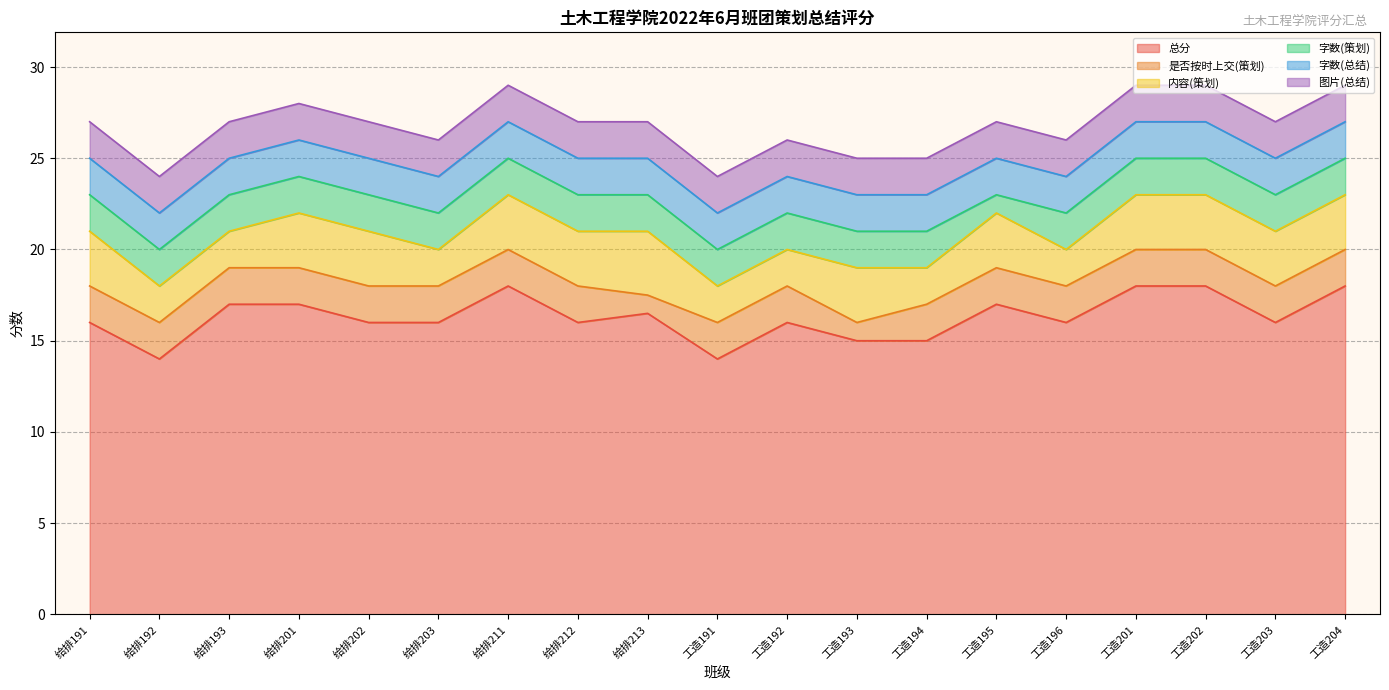

Where does the 总分 series first go above 16?

给排193